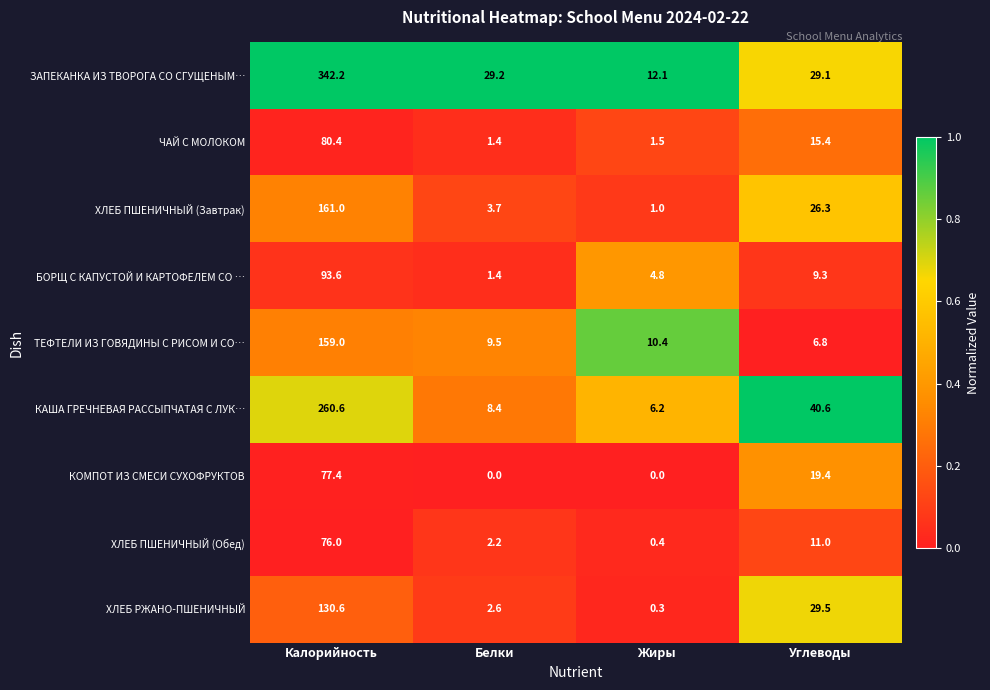

At how many categories does at least one series exceed 0?

4